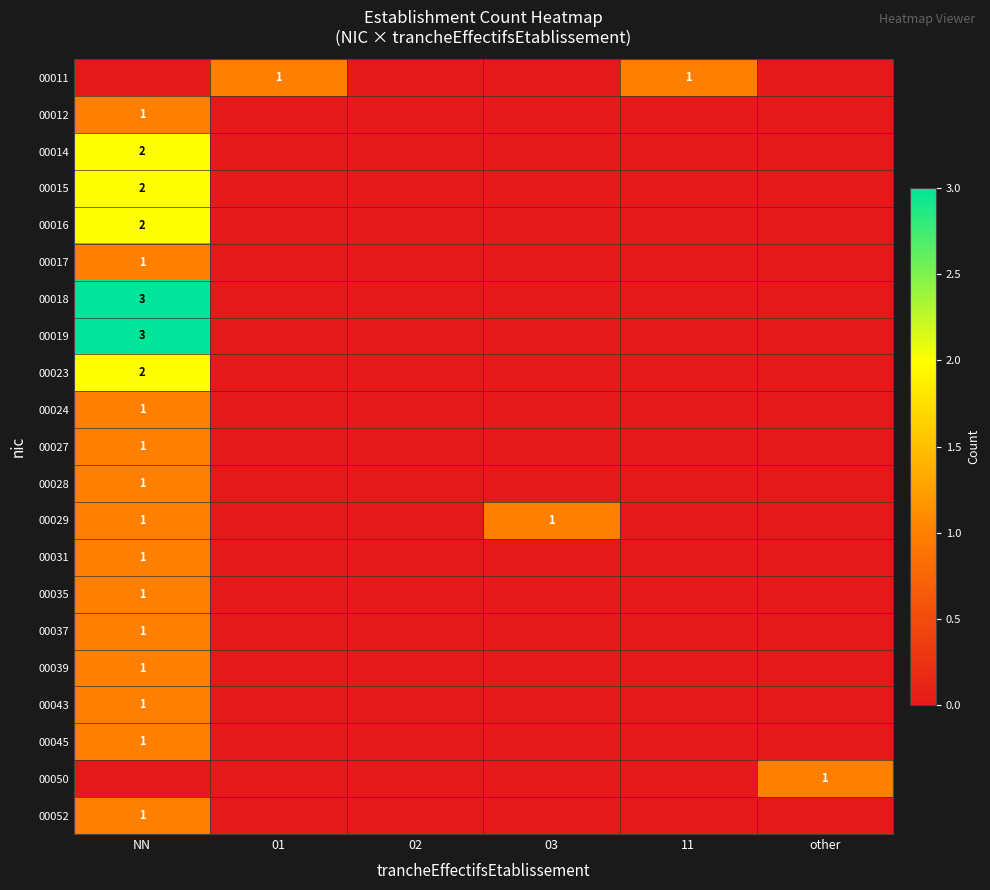

Is it true that 00031 equals 0 at NN?

False